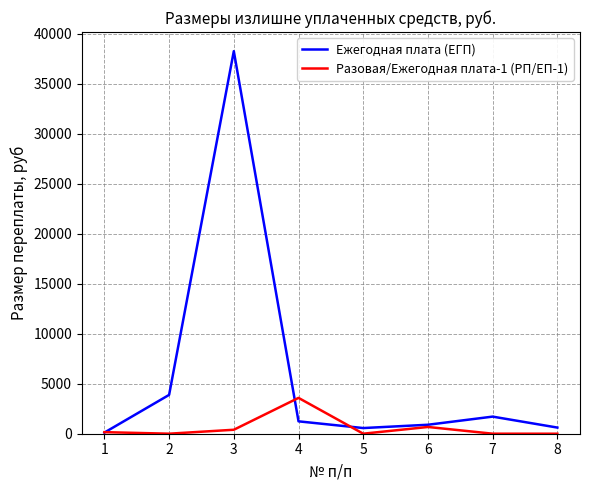

How many values in the Разовая/Ежегодная плата-1 (РП/ЕП-1) series exceed 157?

4